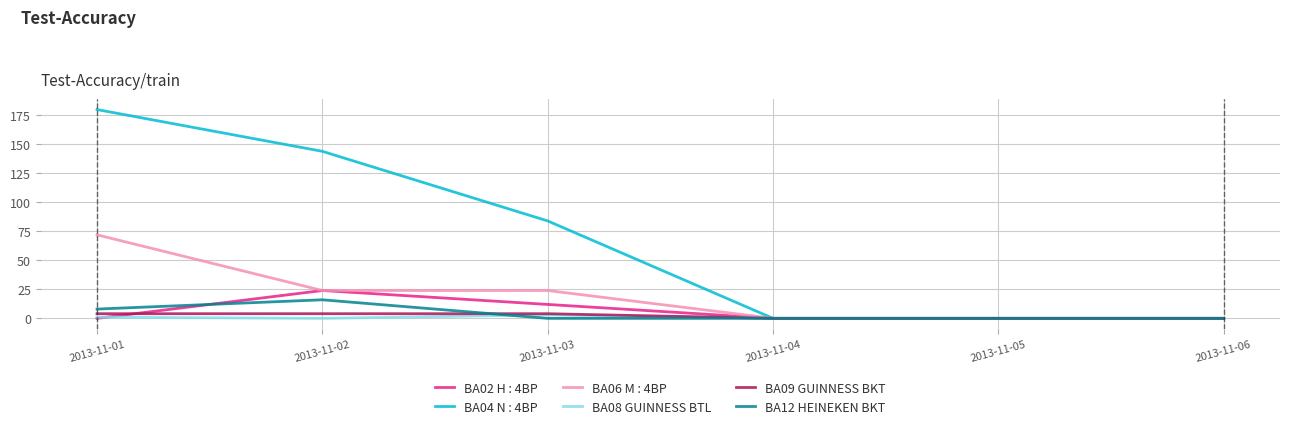

Is it true that BA08 GUINNESS BTL equals 0 at 2013-11-02?

True